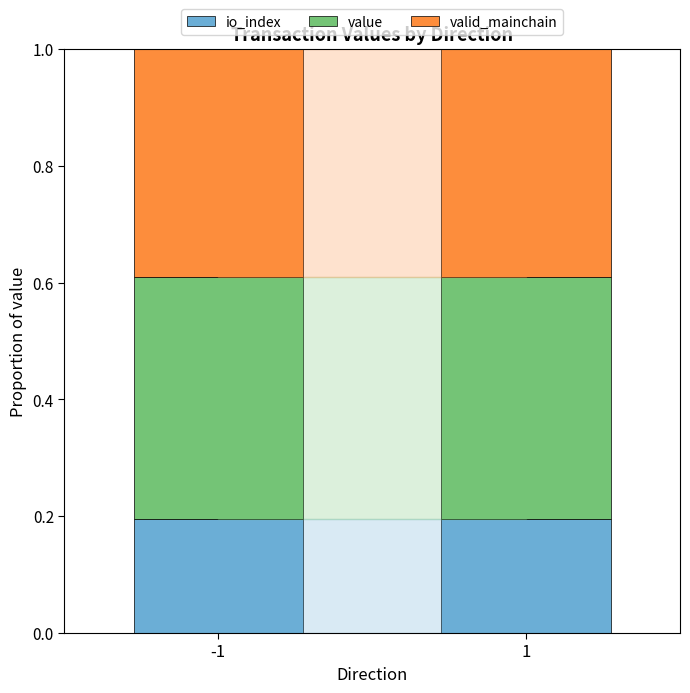

What is the total value across all series at -1?

1.0